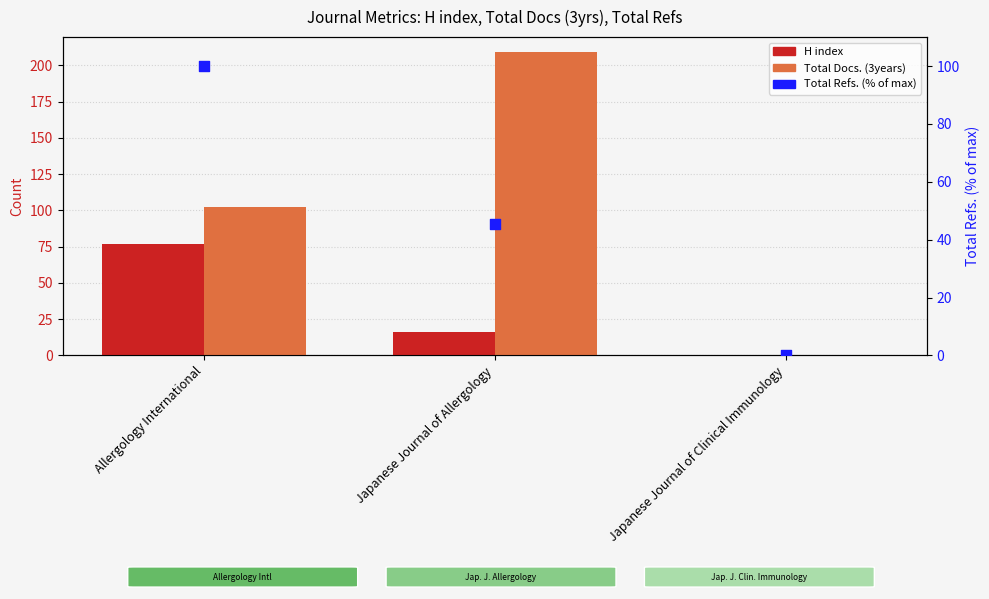

Which series has the largest total across all categories?

Total Docs. (3years)